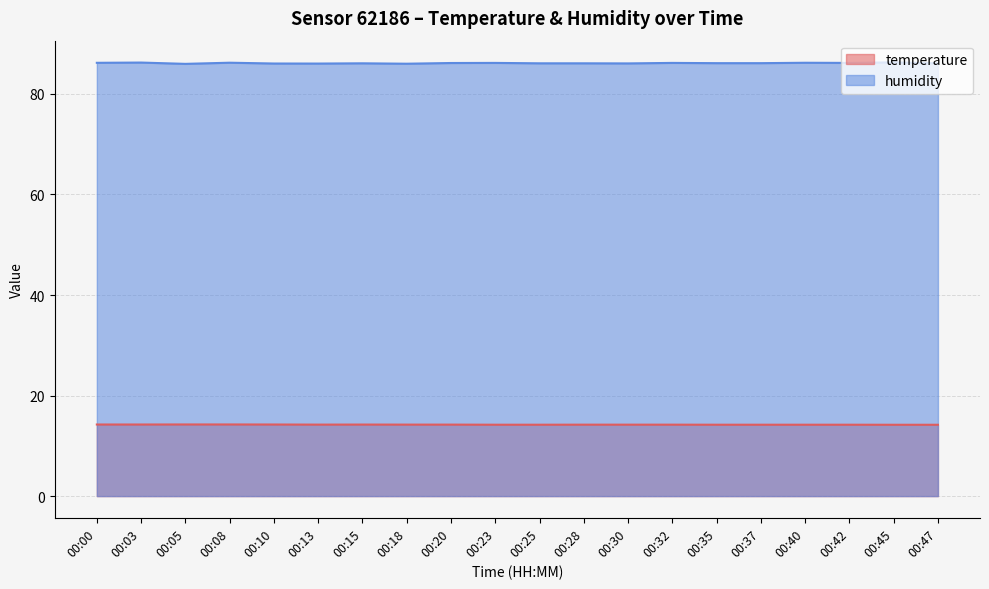

Does the chart have visible grid lines?

Yes